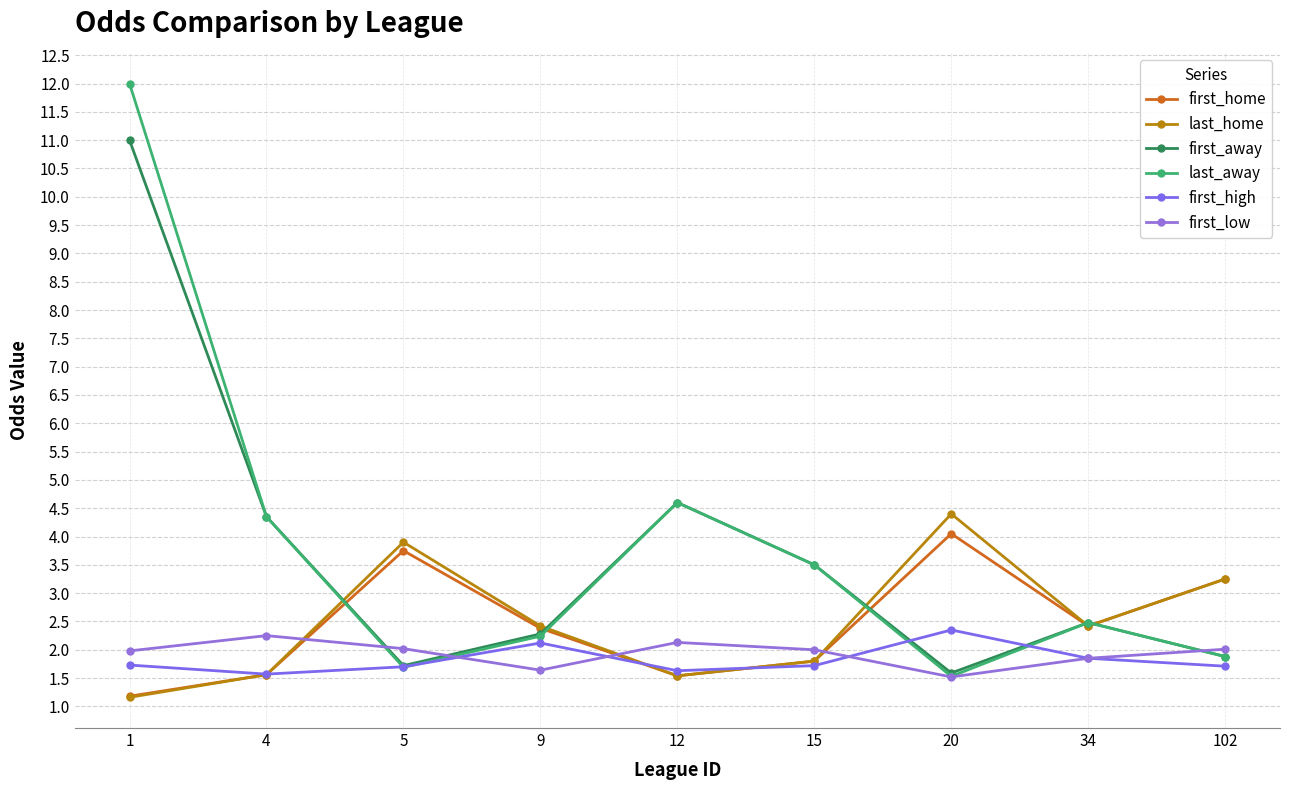

What is the total value across all series at 12?

16.0